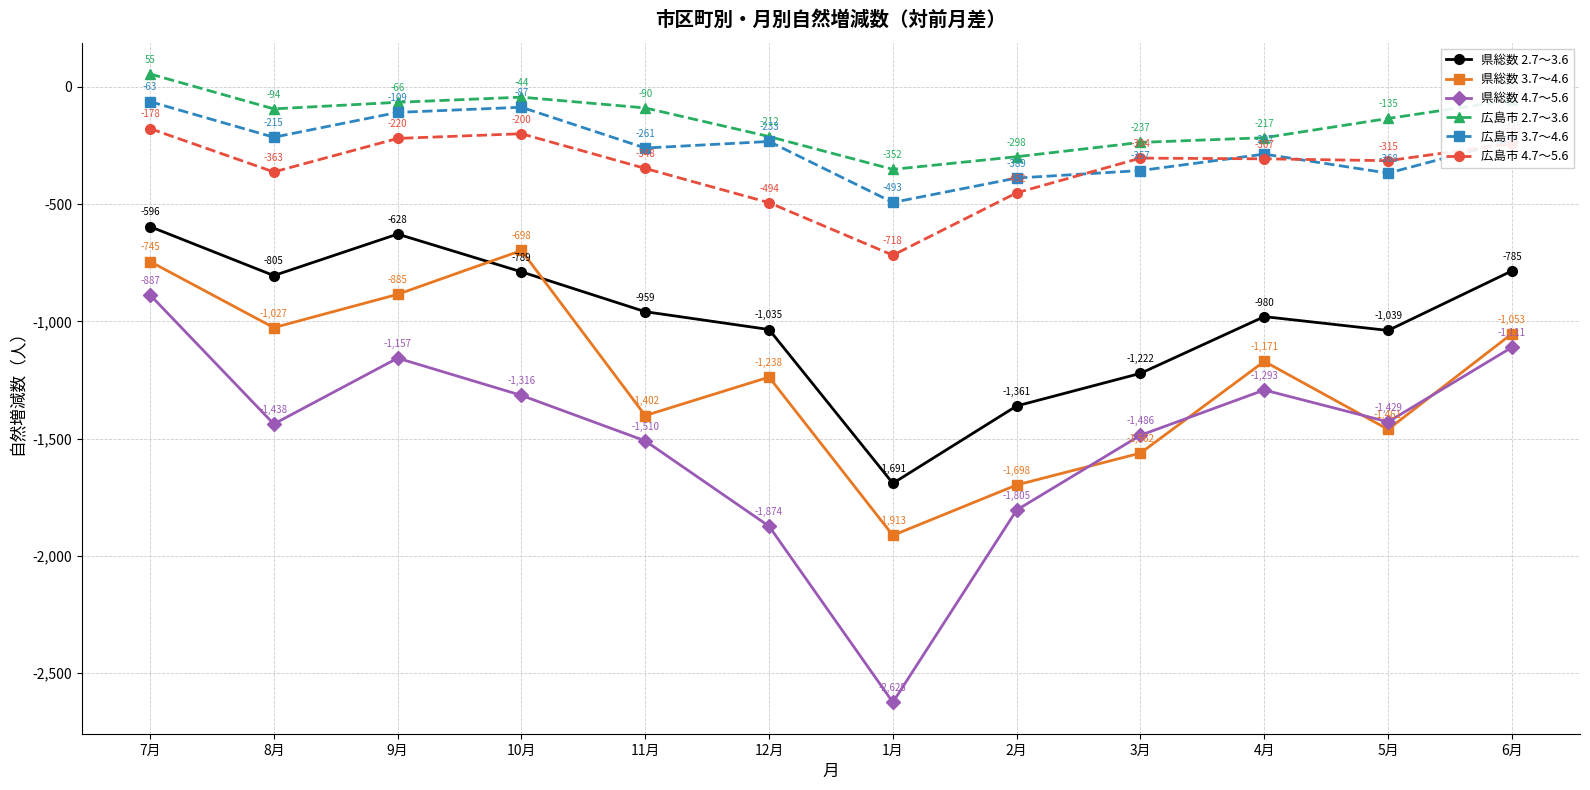

How many distinct data groups are displayed?

6